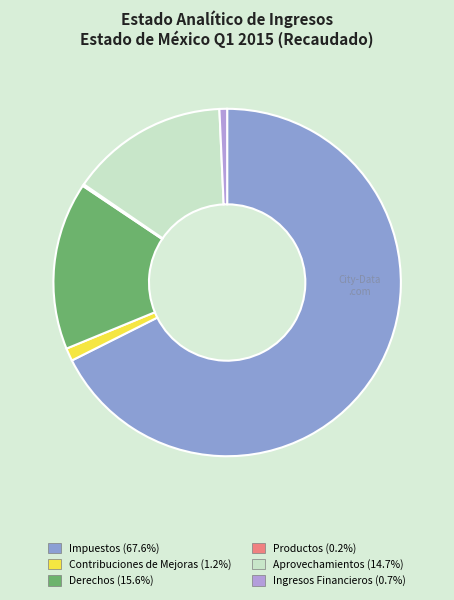

What is the largest slice in the pie chart?

Impuestos